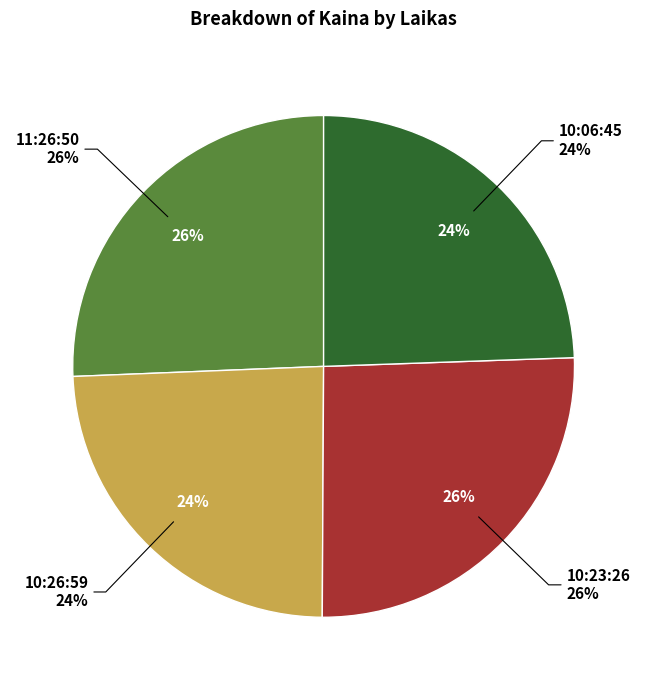

Between 11:26:50 and 10:23:26, which is larger?

11:26:50